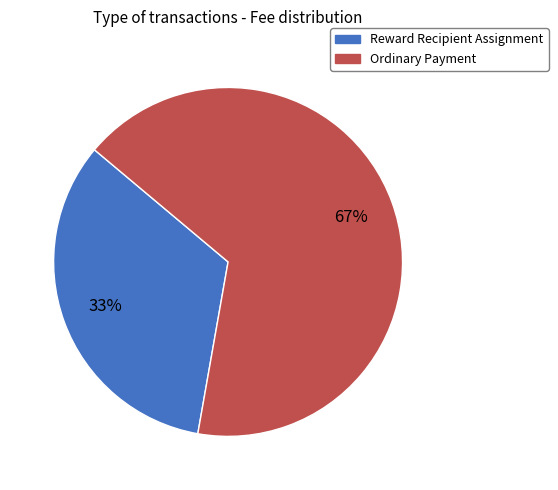

Rank the categories by value from highest to lowest.

Ordinary Payment, Reward Recipient Assignment